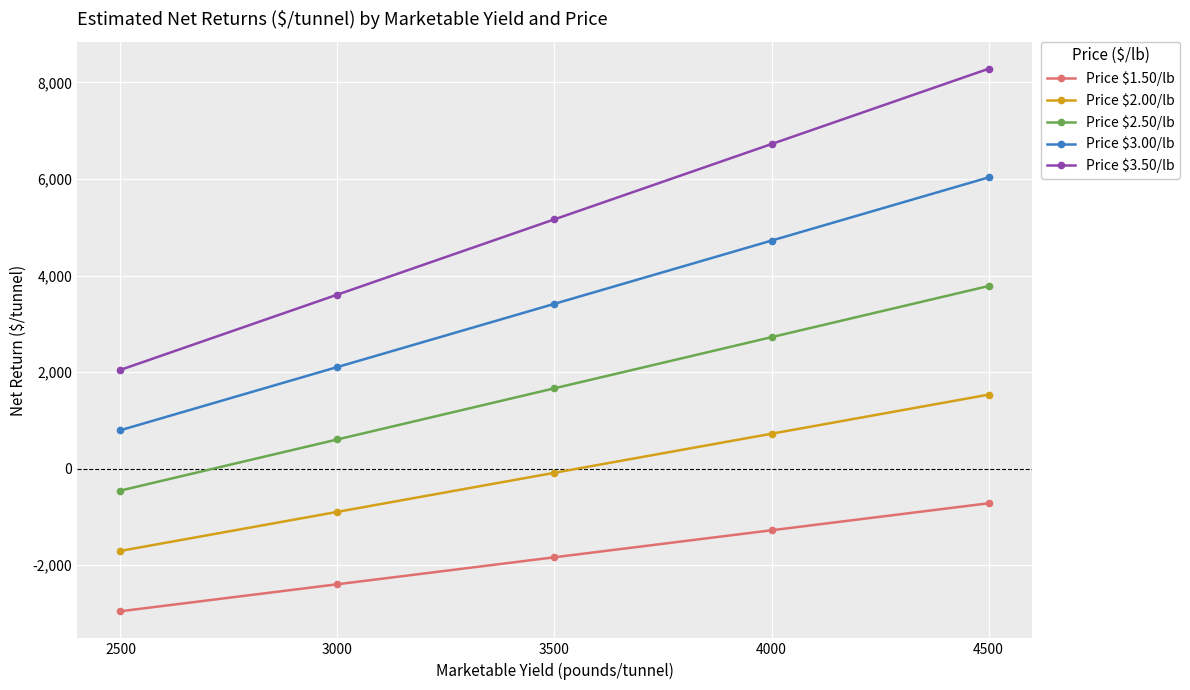

Reading left to right, list all the values displayed in this chart.

Price $1.50/lb: 2500=-2953.9	3000=-2394.8	3500=-1835.7	4000=-1276.6	4500=-717.5
Price $2.00/lb: 2500=-1703.9	3000=-894.8	3500=-85.7	4000=723.4	4500=1532.5
Price $2.50/lb: 2500=-453.9	3000=605.2	3500=1664.3	4000=2723.4	4500=3782.5
Price $3.00/lb: 2500=796.1	3000=2105.2	3500=3414.3	4000=4723.4	4500=6032.5
Price $3.50/lb: 2500=2046.1	3000=3605.2	3500=5164.3	4000=6723.4	4500=8282.5